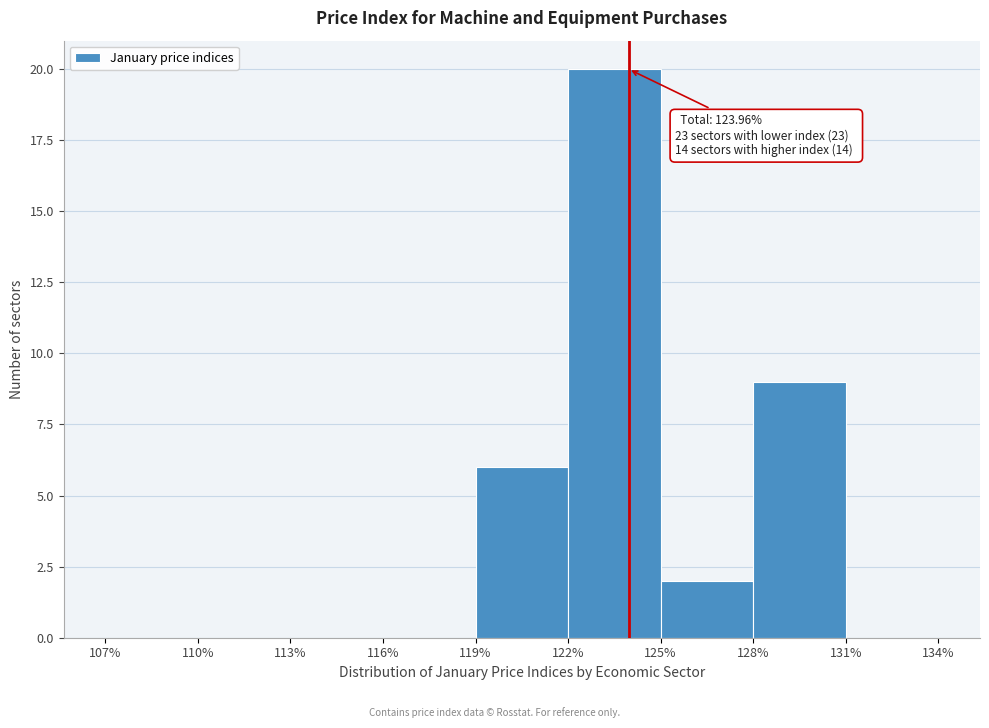

Which range on the x-axis has the tallest bar?

122% to 125%